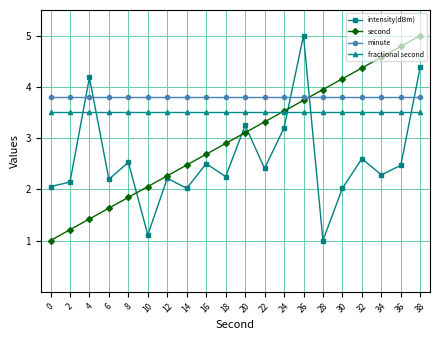

Does the chart display data point markers on the line(s)?

Yes